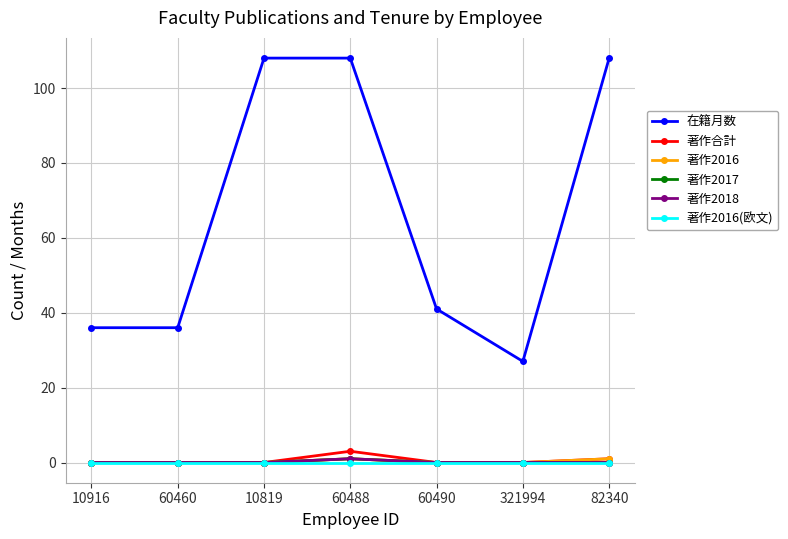

Which series has the largest total across all categories?

在籍月数